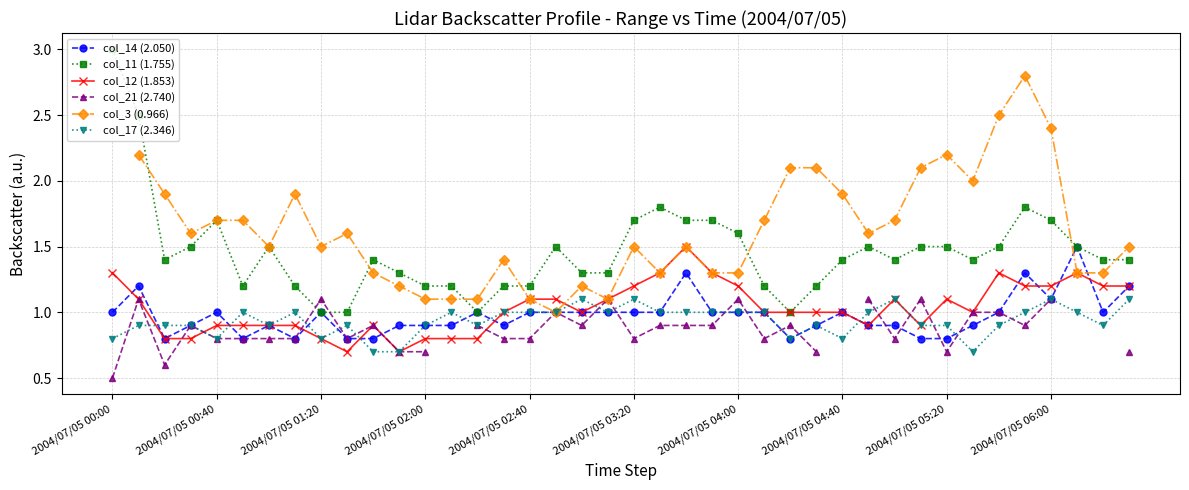

Which series has the widest spread of values?

col_11 (1.755)